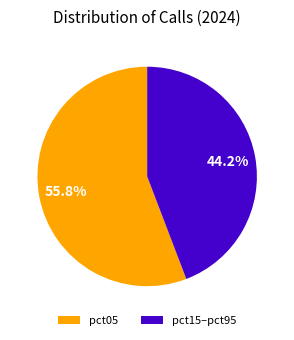

What percentage is NOT represented by pct05?

44.2%